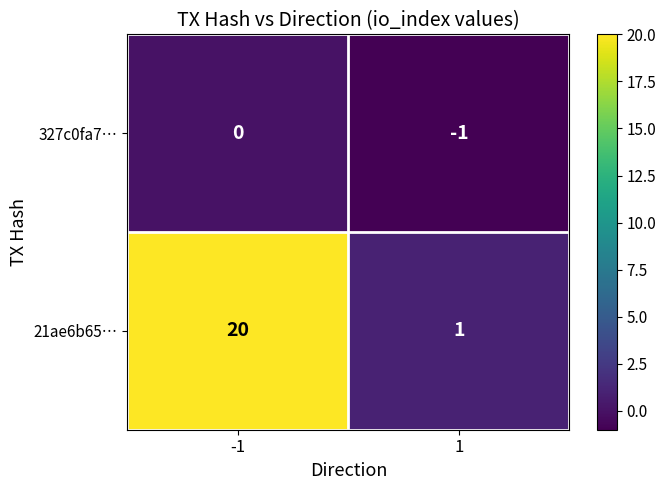

Reading right to left, list all the values displayed in this chart.

327c0fa7…: 1=-1	-1=0
21ae6b65…: 1=1	-1=20